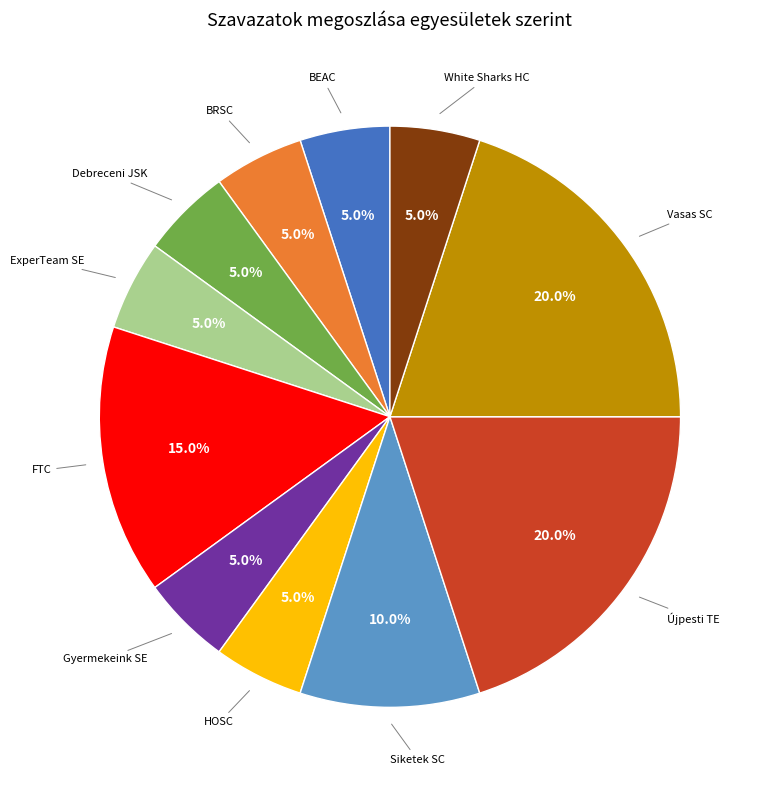

What is the ratio of the value at Siketek SC to the value at BRSC?

2.0